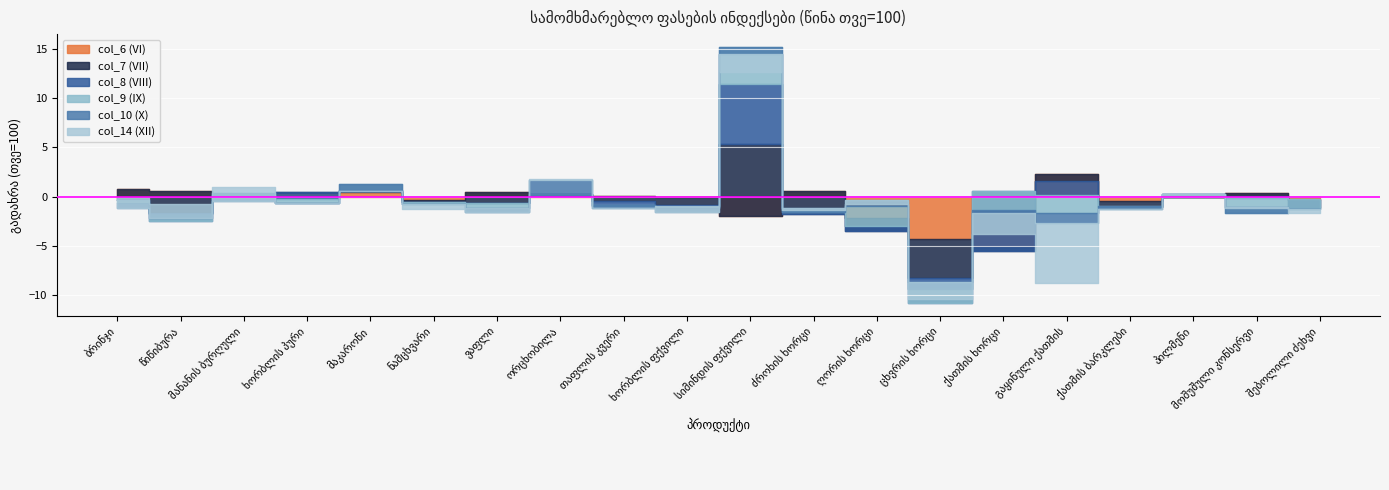

At which category does col_8 (VIII) reach its first local valley?

წიწიბურა